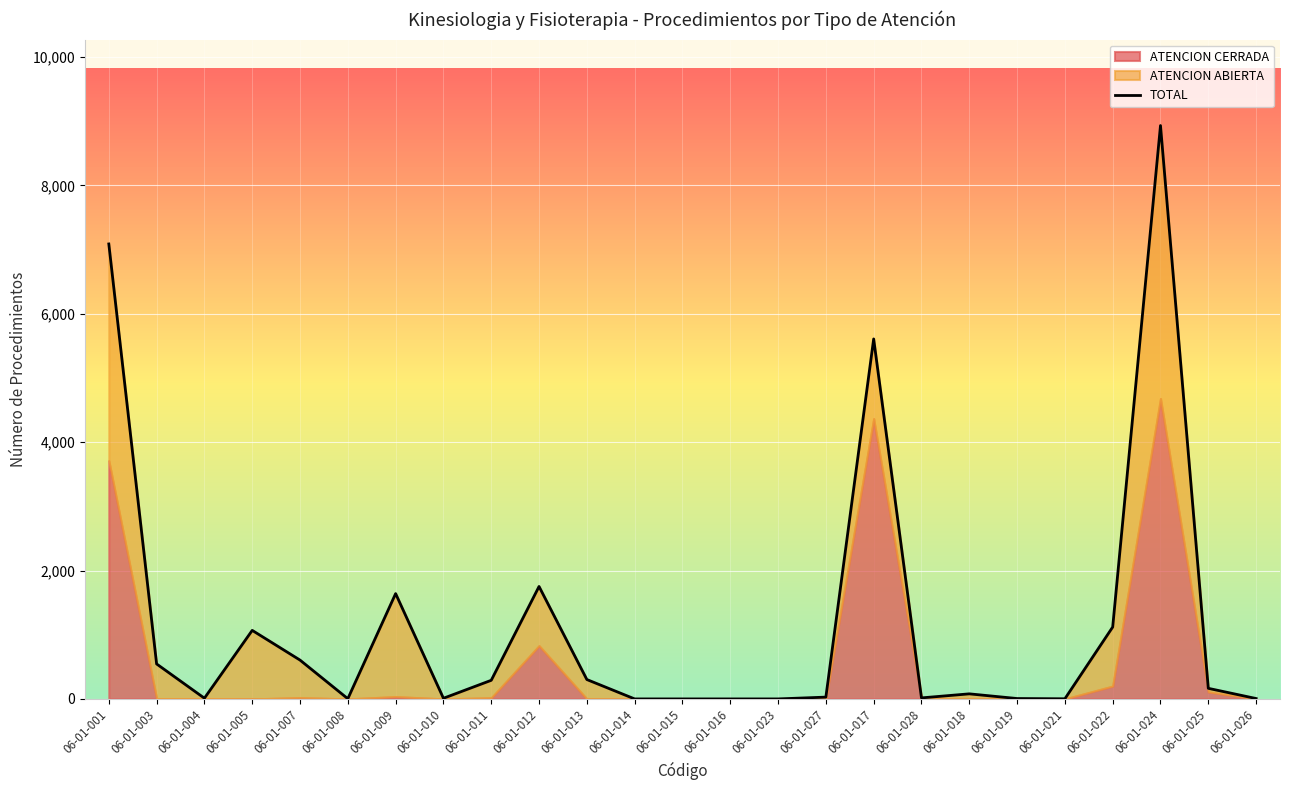

Which has a higher value, 06-01-017 or 06-01-025?

06-01-017